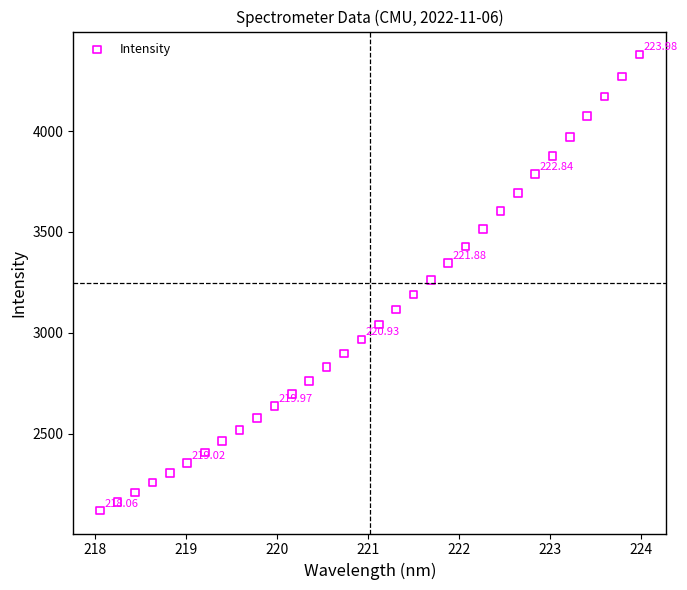

What is the range of Y values (max minus min)?

2261.8